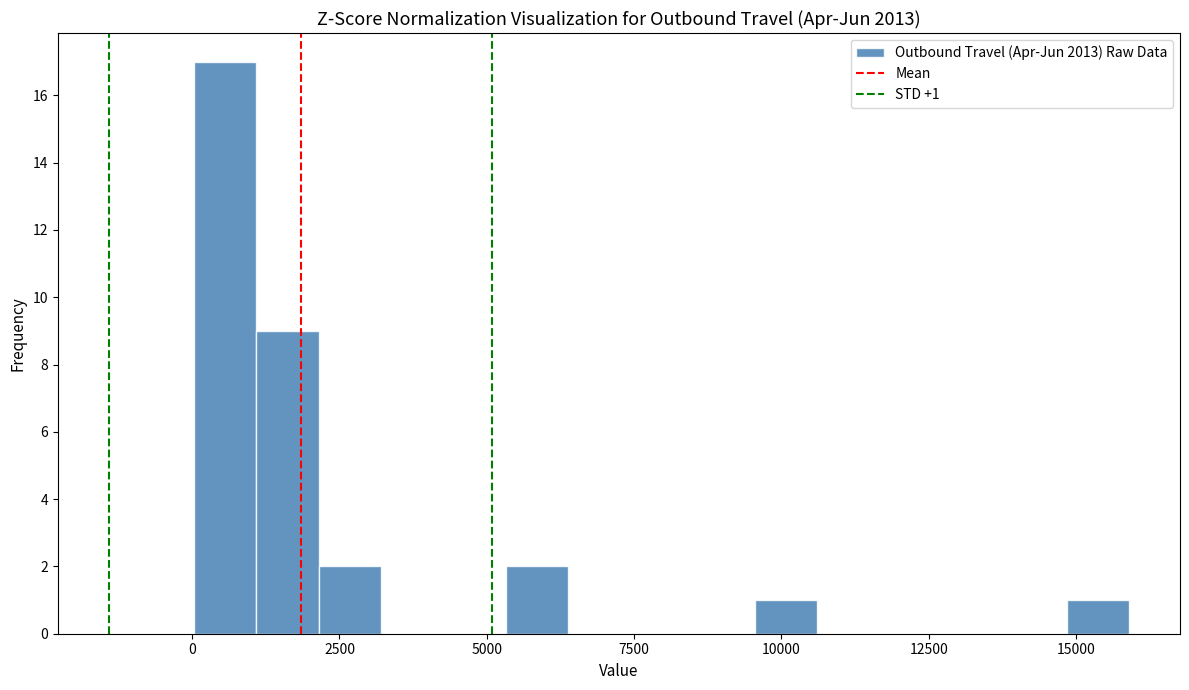

Read against the x-axis, roughly where is the centre of the tallest bar?

500